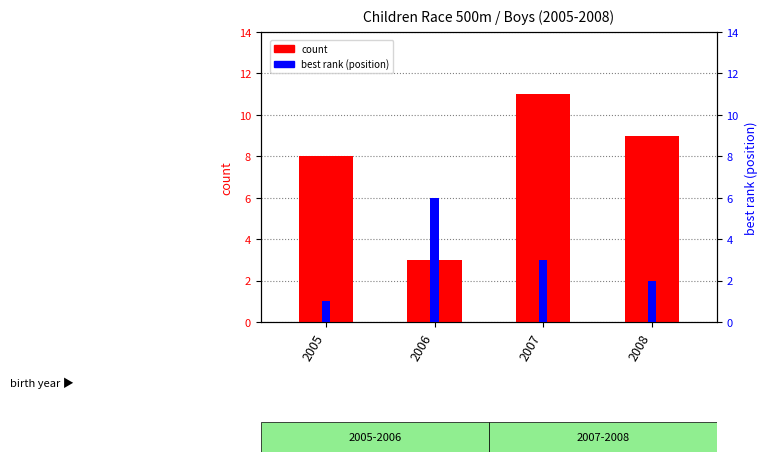

List the series in order of their peak value, lowest first.

best rank (position), count